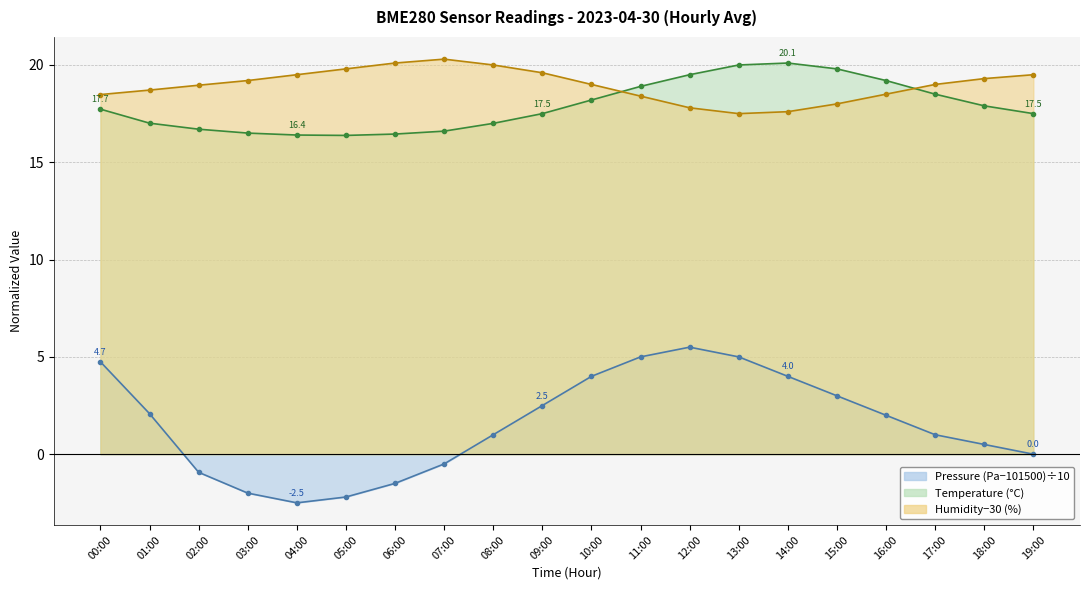

Is it true that humidity equals 26.4 at 15:00?

False